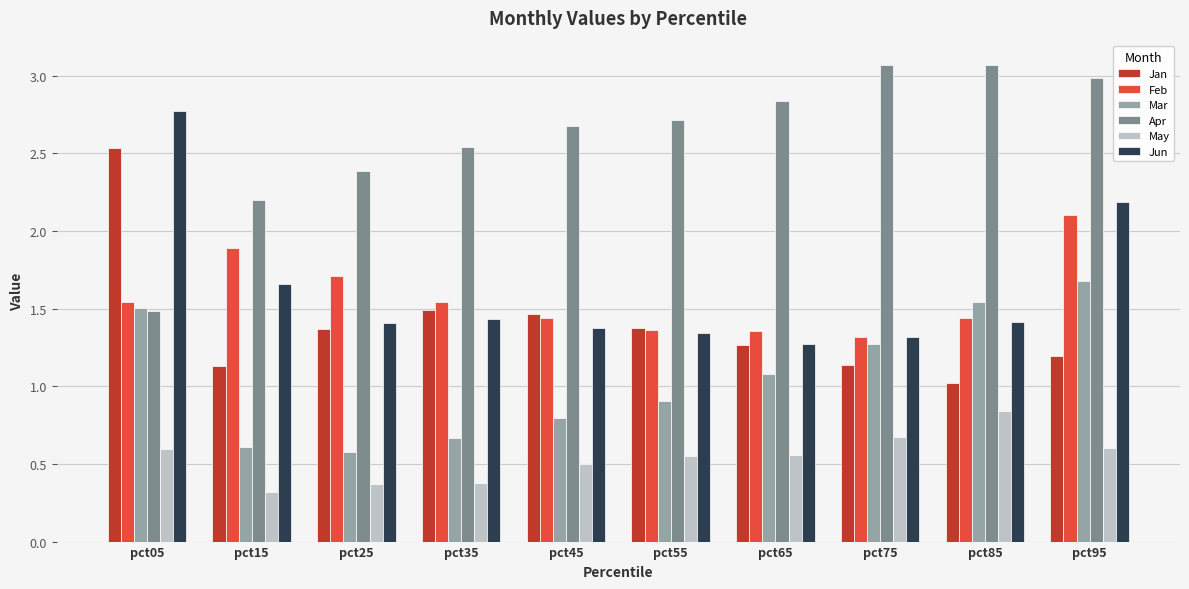

Does the chart contain any negative values?

No